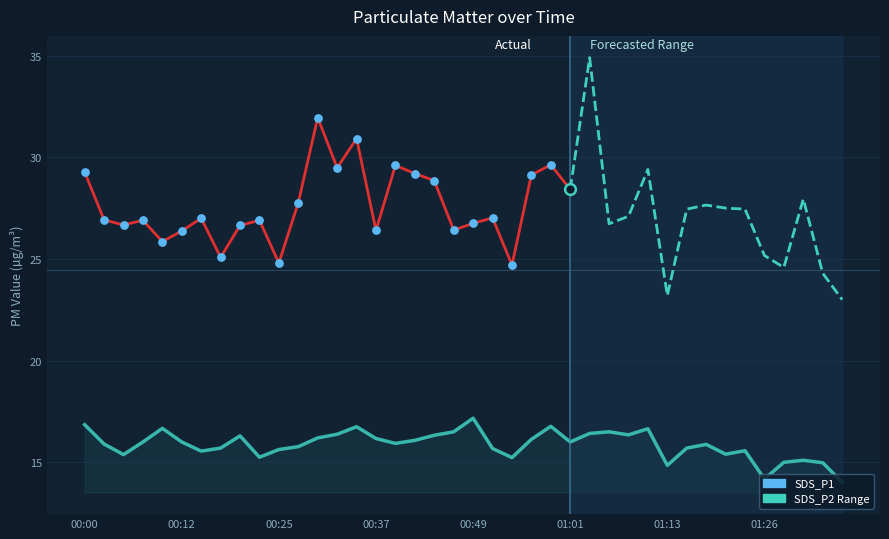

Which has a higher value, 01:01 or 00:51?

01:01